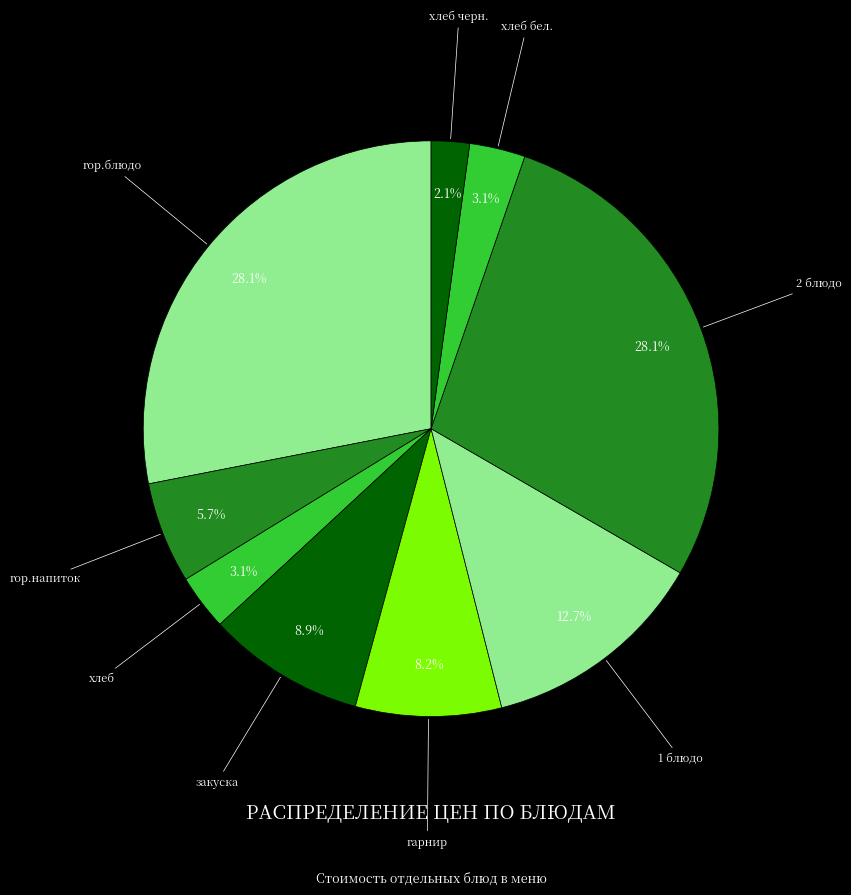

Is the sum of гор.напиток and гор.блюдо greater than half?

No